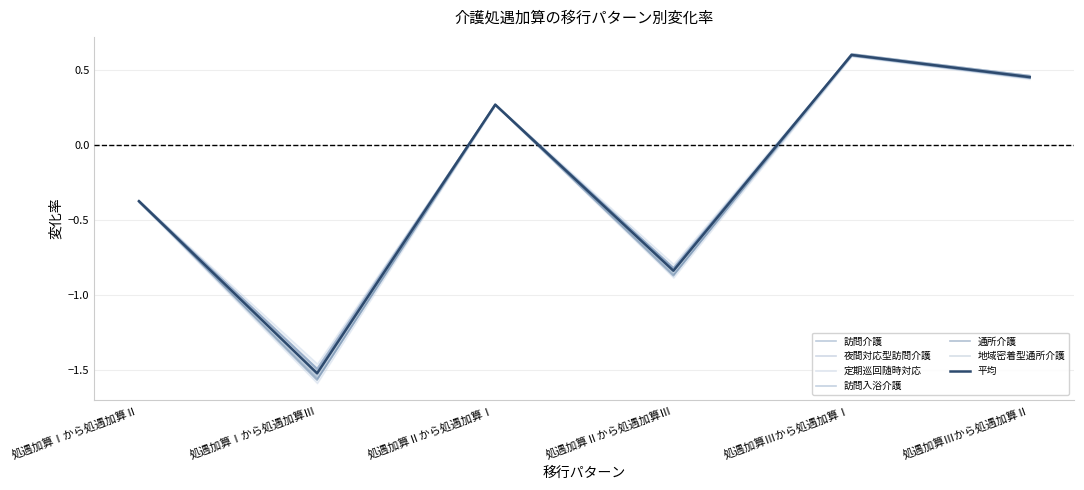

Count the 訪問介護 values in the range 0 to 1.

3